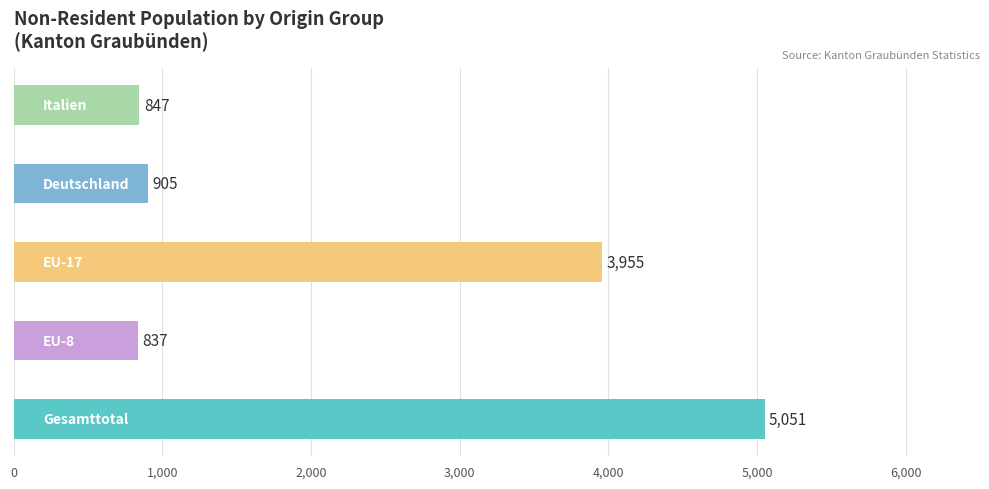

Is it true that Gesamt-total equals 1193 at EU-8?

False